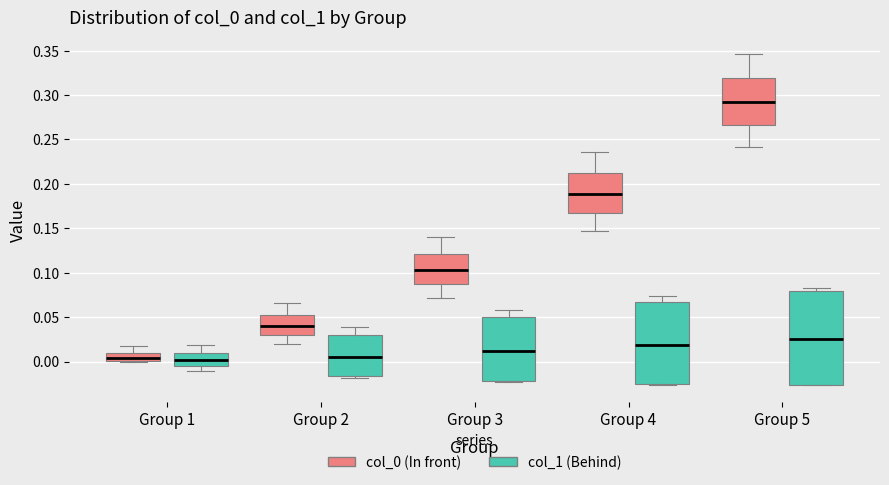

Comparing the boxes themselves (not the whiskers), which one is the tallest?

Group 5 (col_1 (Behind))